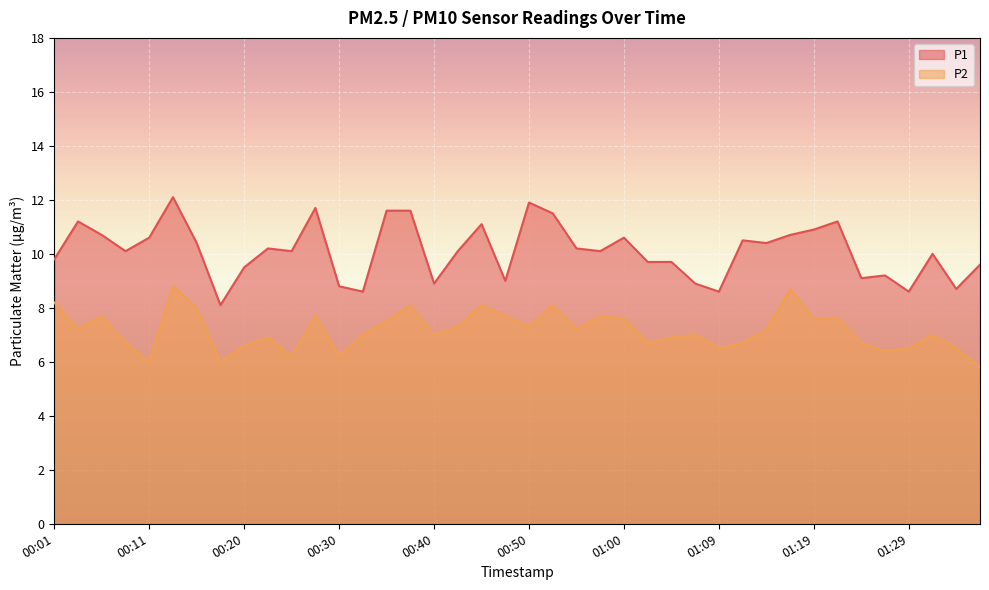

What is the spread (max minus min) of values at 01:29?

2.1